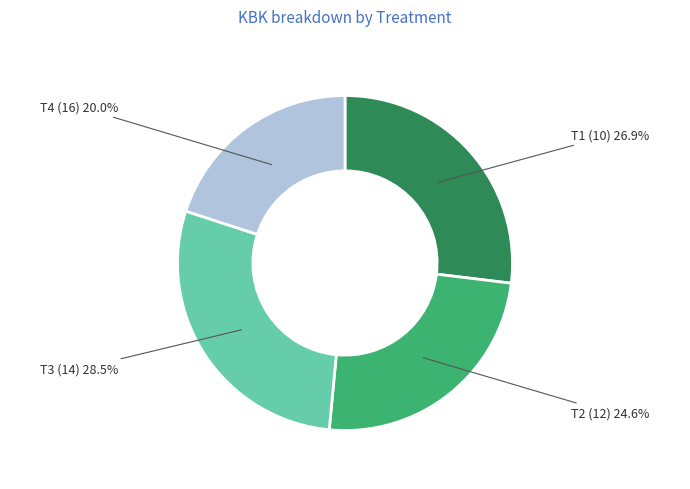

To the nearest percent, what portion does T2 (12) represent?

25%